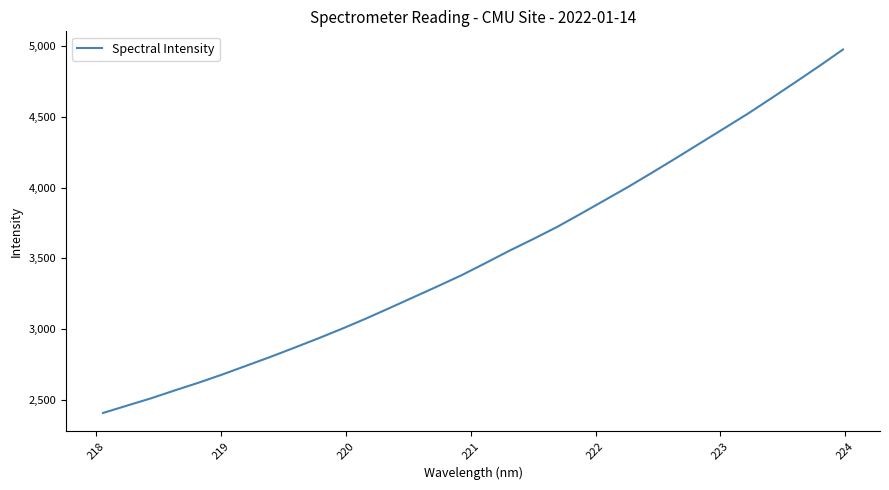

Reading left to right, transcribe all the data shown in this chart.

2408.7	2460.3	2511.5	2567.7	2622.4	2680.5	2742.3	2804.0	2868.7	2934.5	3002.9	3074.4	3149.7	3225.9	3302.2	3380.0	3465.4	3552.6	3635.2	3720.6	3814.1	3909.5	4005.1	4105.6	4207.7	4311.9	4415.8	4520.1	4630.6	4743.0	4856.9	4974.1